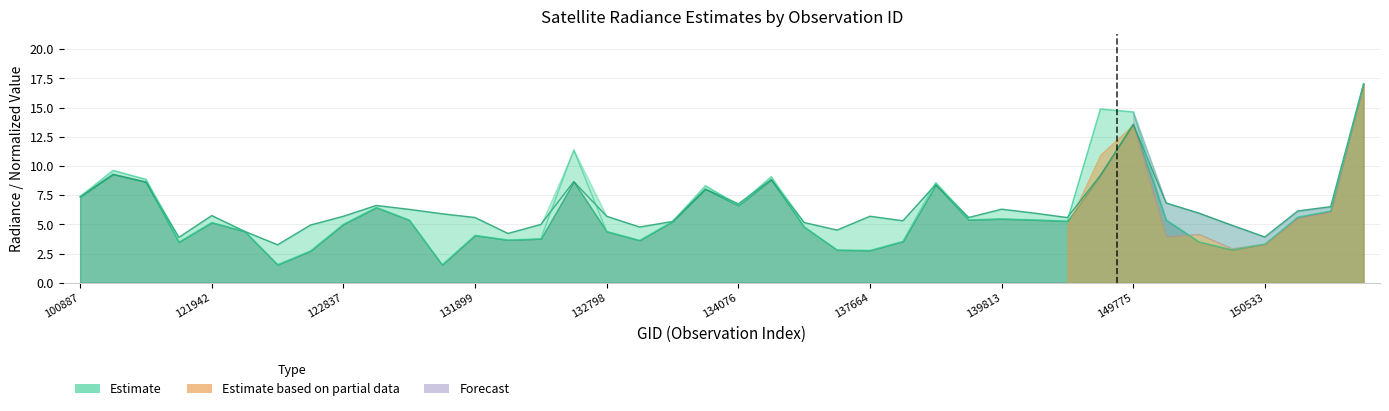

Does the chart display data point markers on the line(s)?

No